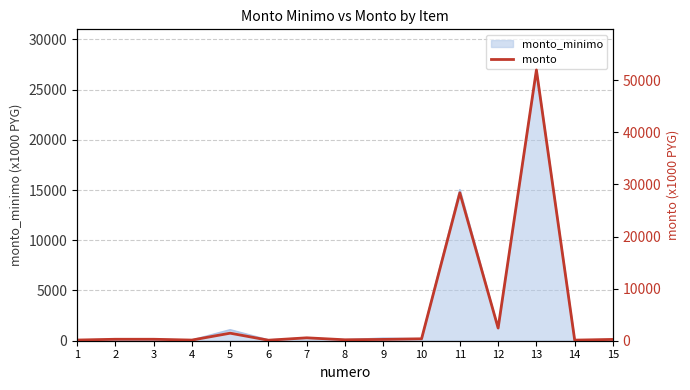

What is the maximum value shown in the chart?

51975.0